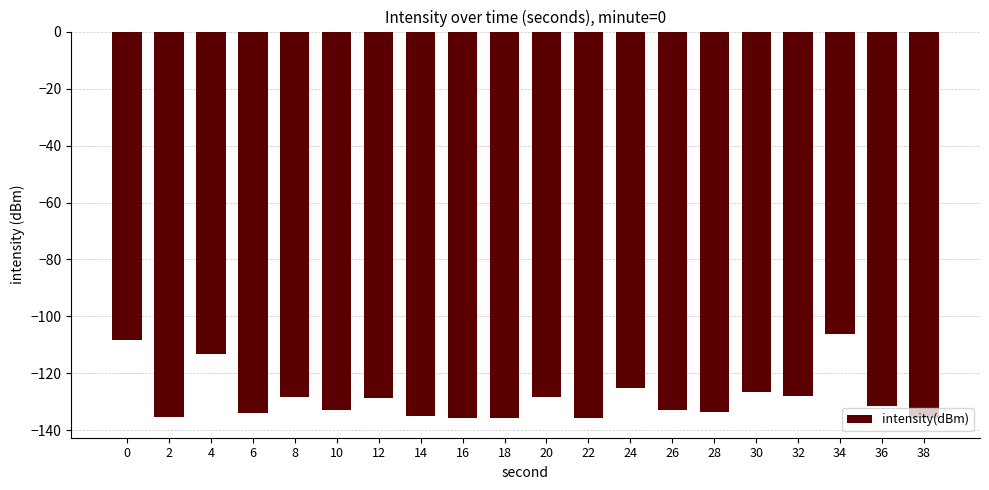

What is the average value?

-128.5